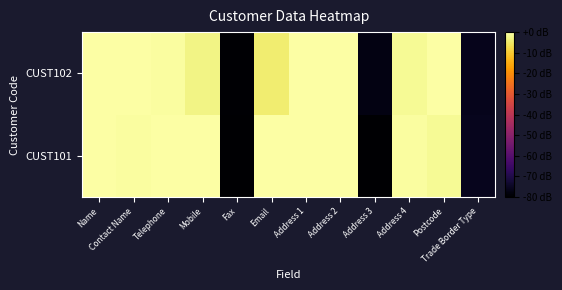

Reading left to right, list all the values displayed in this chart.

CUST101: Name=0.0	Contact Name=-0.6	Telephone=0.0	Mobile=0.0	Fax=-80.0	Email=0.0	Address 1=0.0	Address 2=0.0	Address 3=-80.0	Address 4=-0.5	Postcode=-1.3	Trade Border Type=-75.7
CUST102: Name=0.0	Contact Name=0.0	Telephone=-0.6	Mobile=-2.7	Fax=-79.5	Email=-4.4	Address 1=0.0	Address 2=0.0	Address 3=-77.4	Address 4=-1.5	Postcode=0.0	Trade Border Type=-76.1